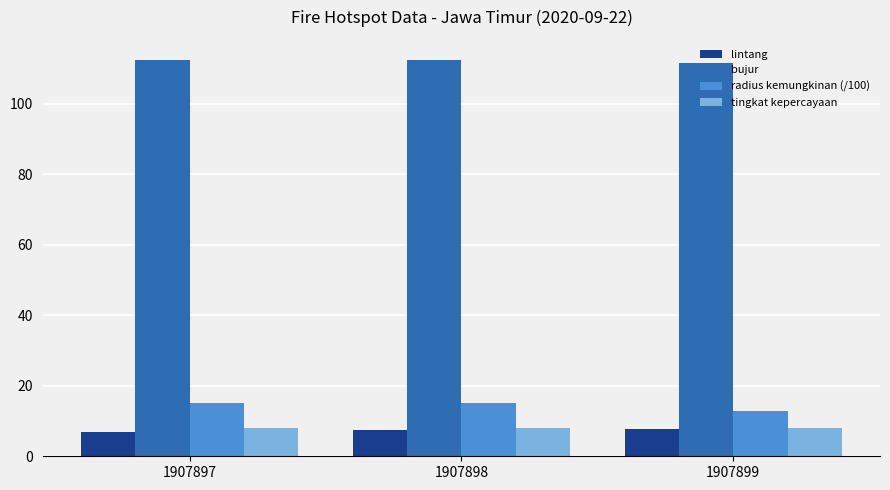

What are all the series names shown in the legend?

lintang, bujur, radius kemungkinan (/100), tingkat kepercayaan